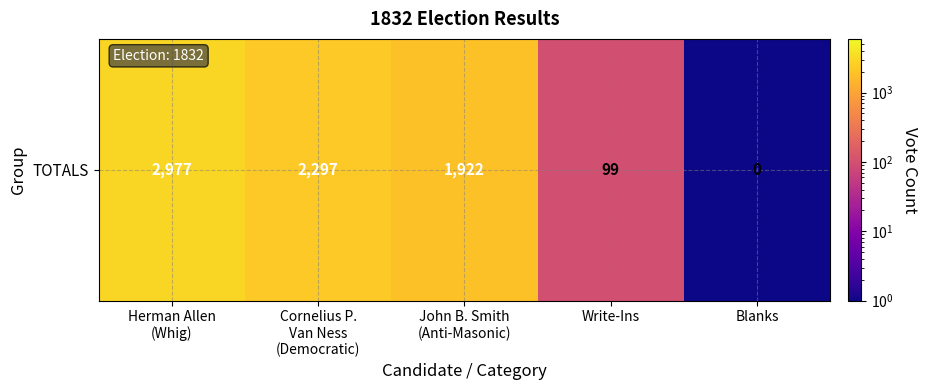

What is the difference between the values at Herman Allen
(Whig) and Blanks?

2976.9